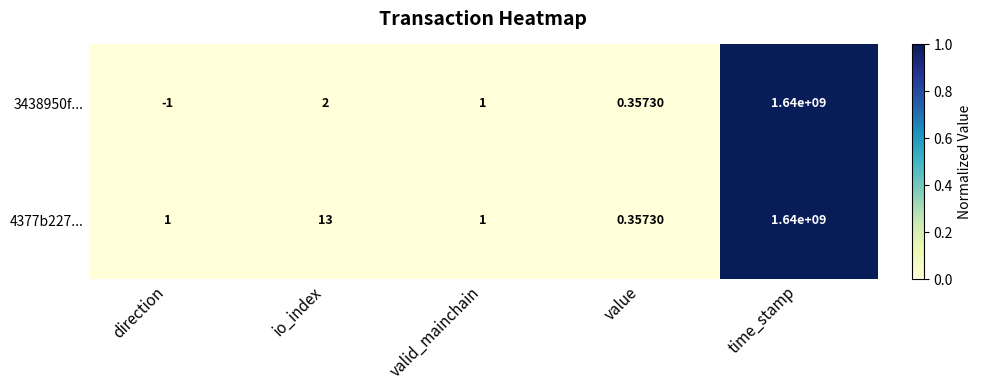

How many series are shown in this chart?

2